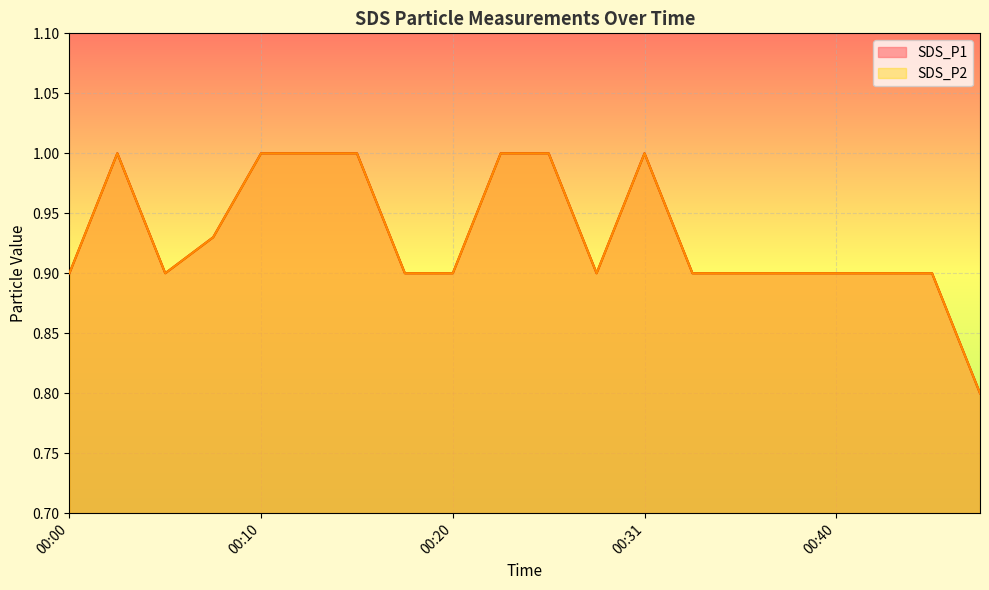

Which series has the largest total across all categories?

SDS_P1